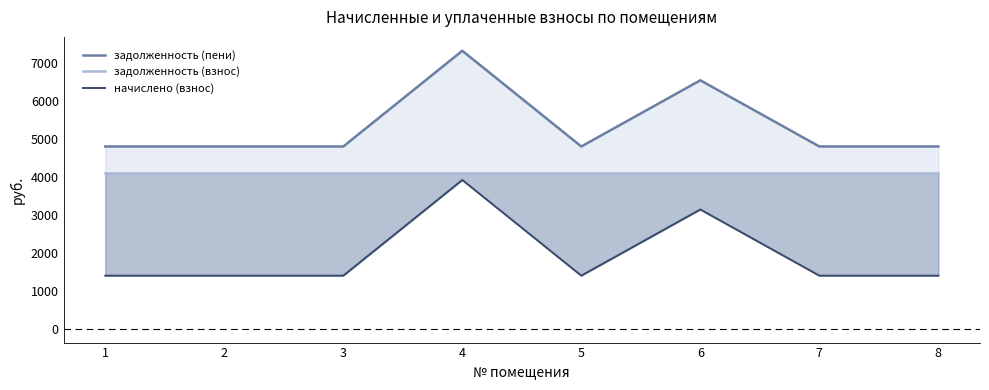

How many categories are shown in the chart?

8